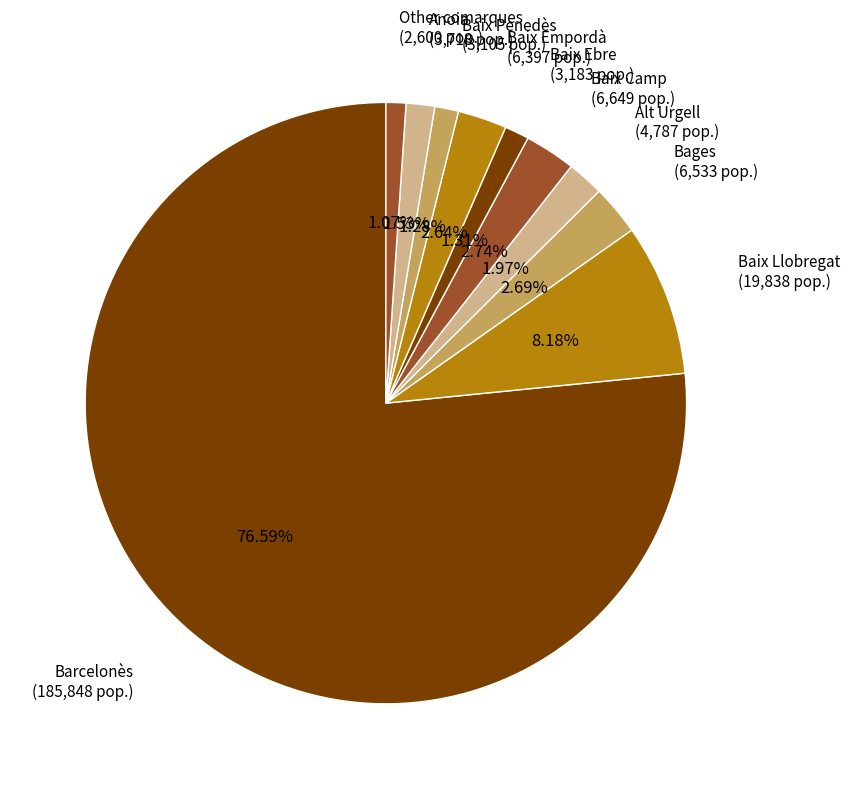

To the nearest percent, what is the difference between the largest and smallest slice percentages?

76%